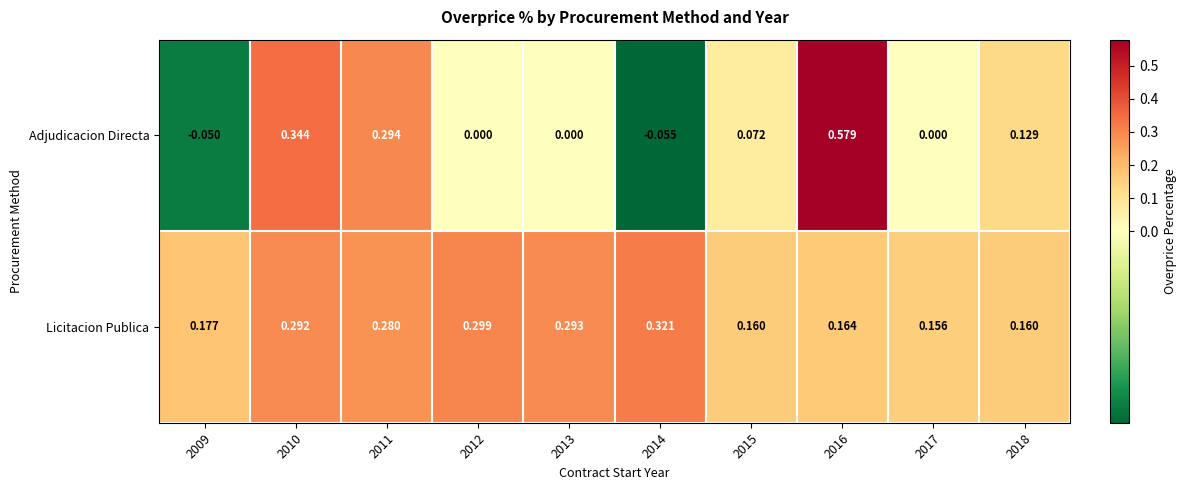

Is the value of Adjudicacion Directa at 2017 greater than the value of Licitacion Publica at 2013?

No